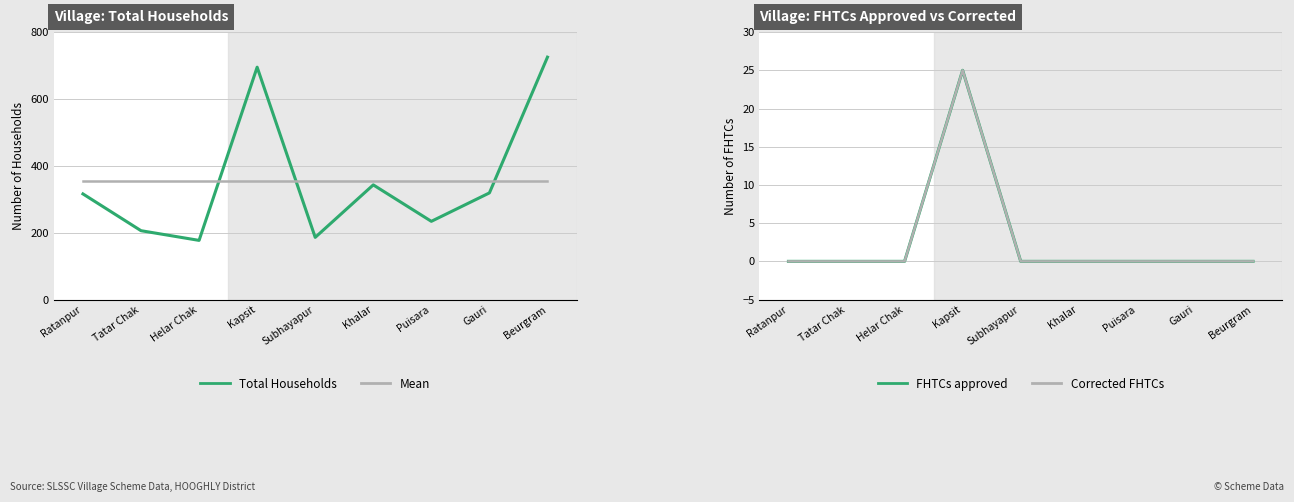

Which category has the highest value in the Corrected FHTCs series?

Kapsit